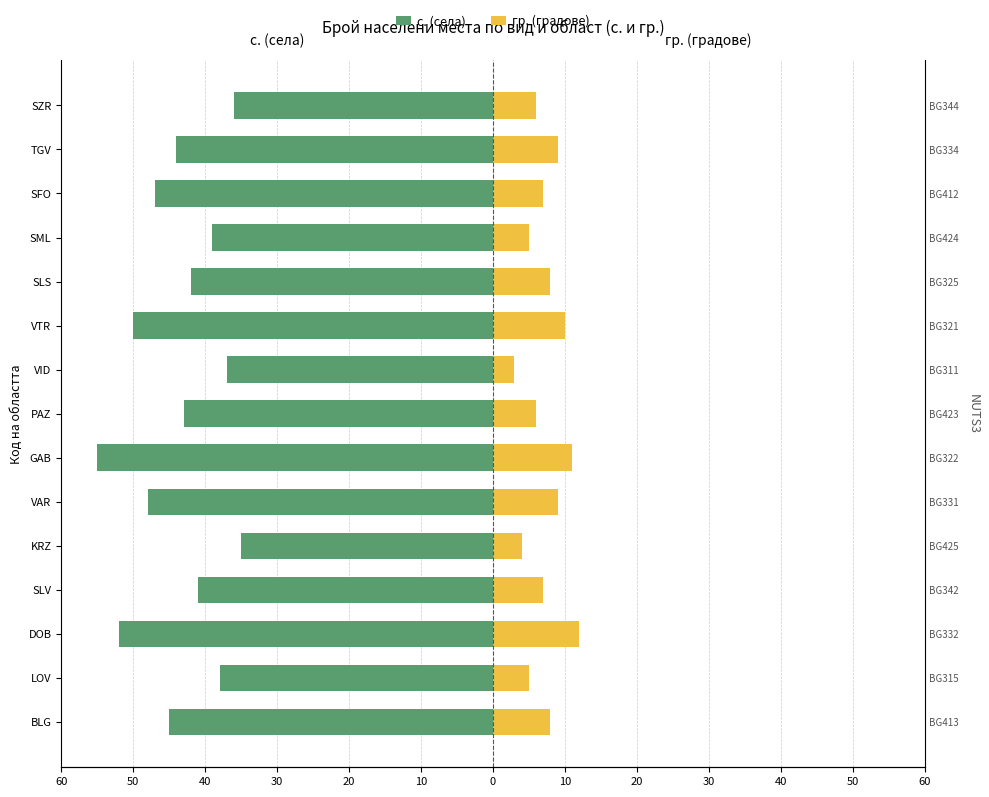

Are the bars grouped side by side (vs. stacked)?

Yes